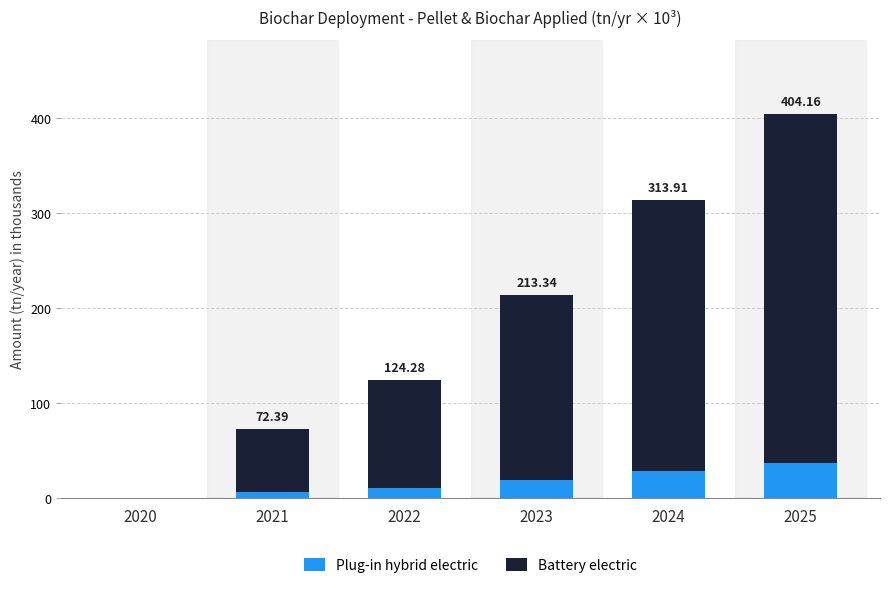

What is the total value across all series at 2025?

404.2